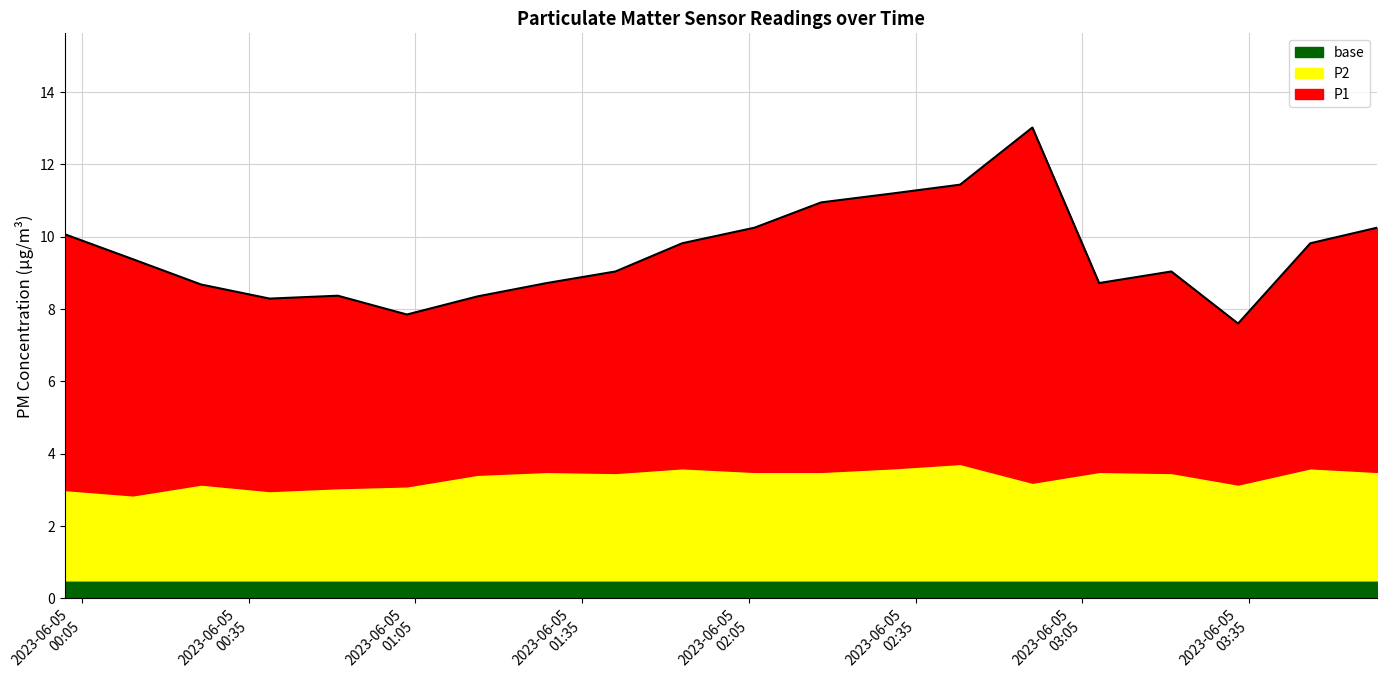

Is it true that the value at 03:46 is 9.8?

True